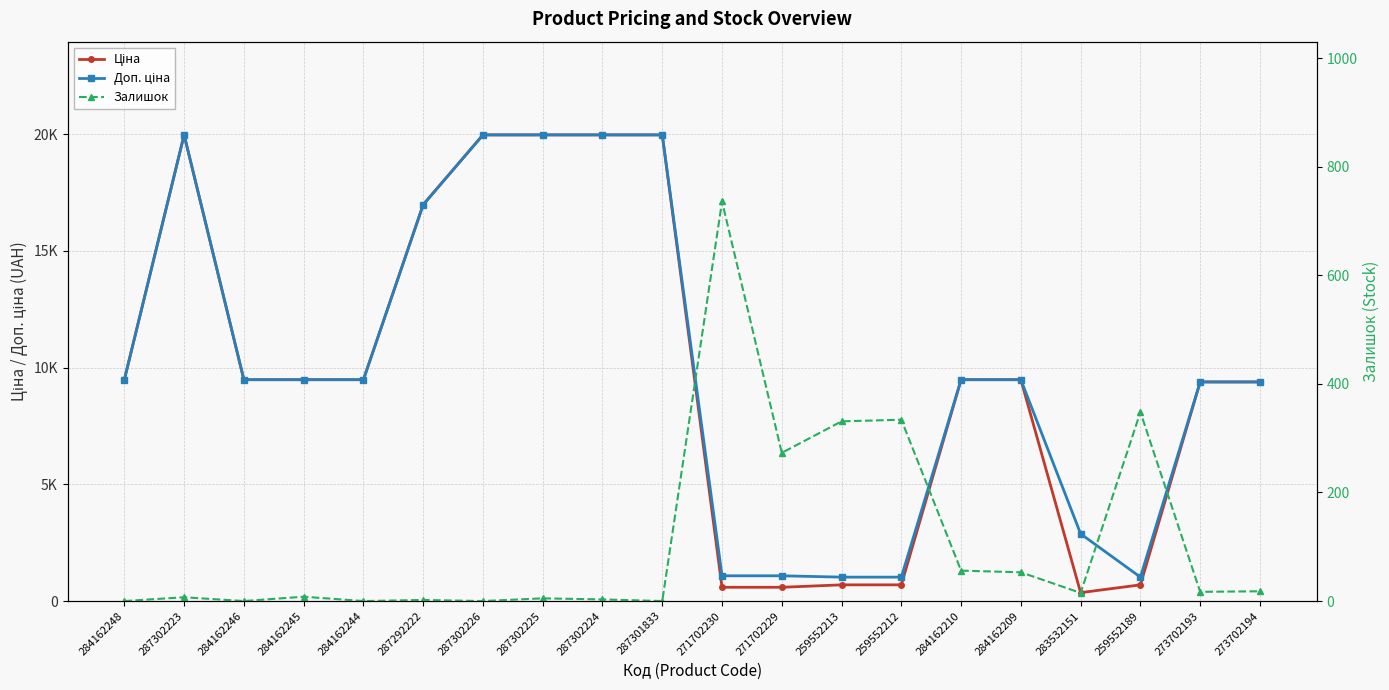

At which category is the sum across all series the highest?

287302223